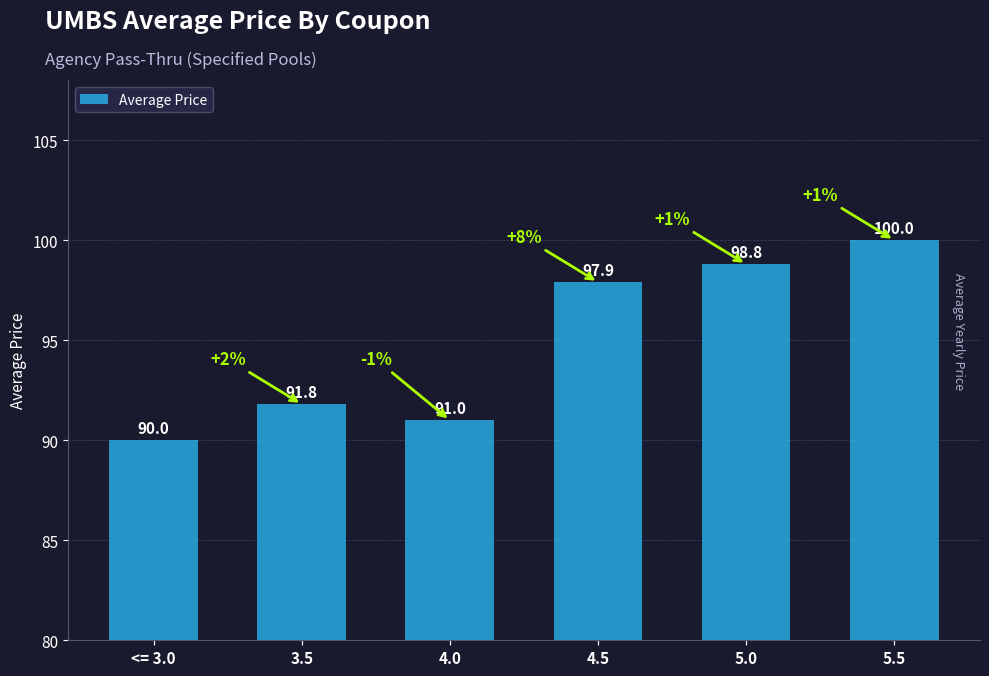

Count the number of data series in this chart.

1